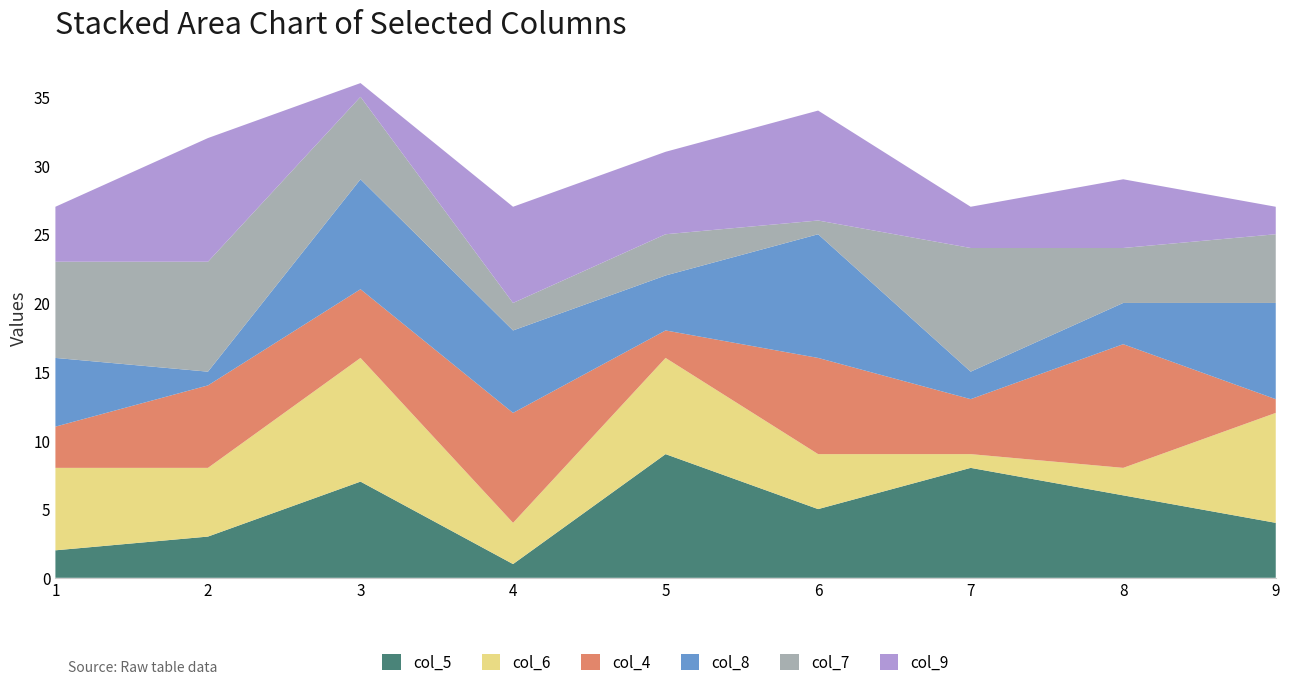

The col_5 series shows 5 at 2. True or false?

False